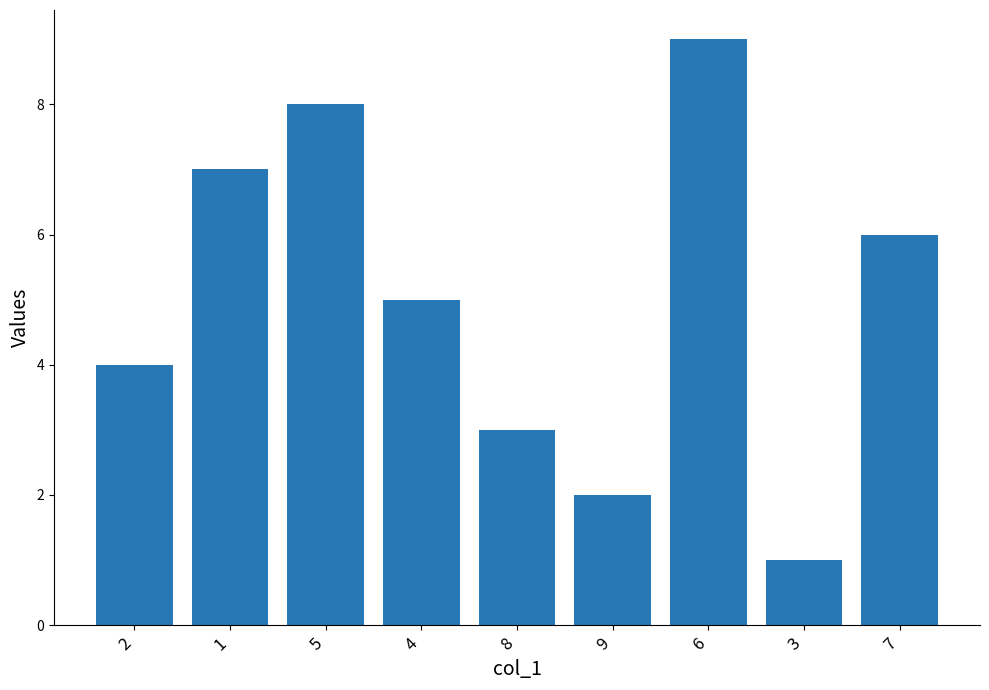

What is the change in value from 9 to 7?

+4